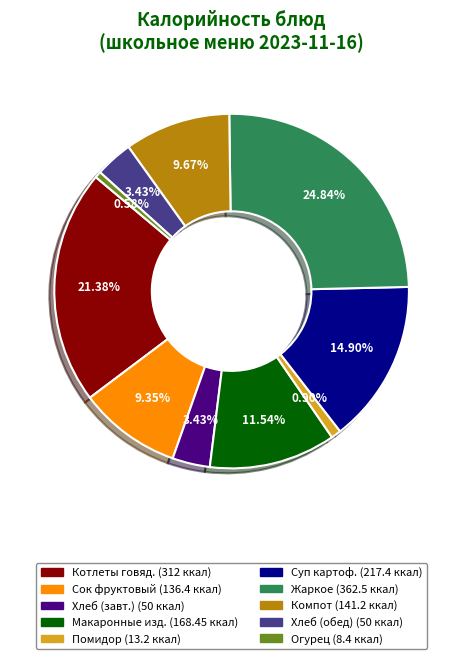

To the nearest percent, what is the difference between the largest and smallest slice percentages?

24%